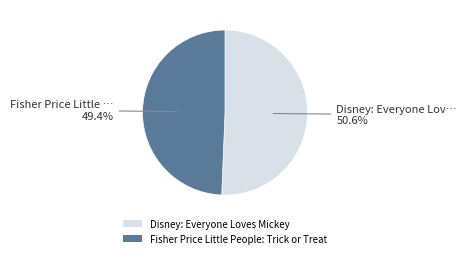

To the nearest percent, what percentage of the pie is Disney: Everyone Loves Mickey?

51%